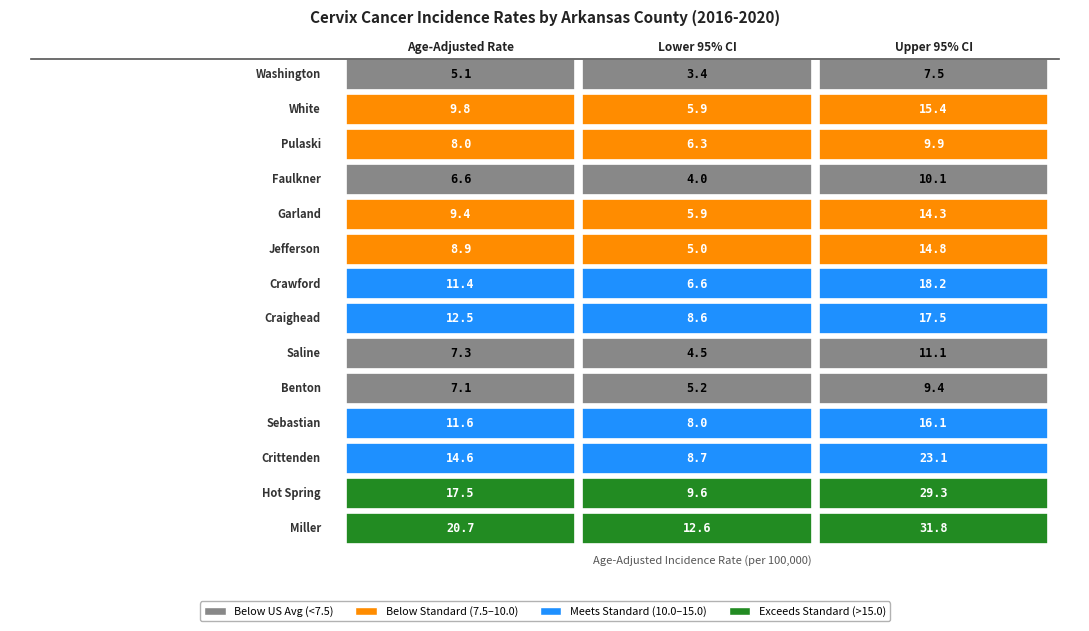

Is it true that Jefferson County equals 19.3 at 2?

False